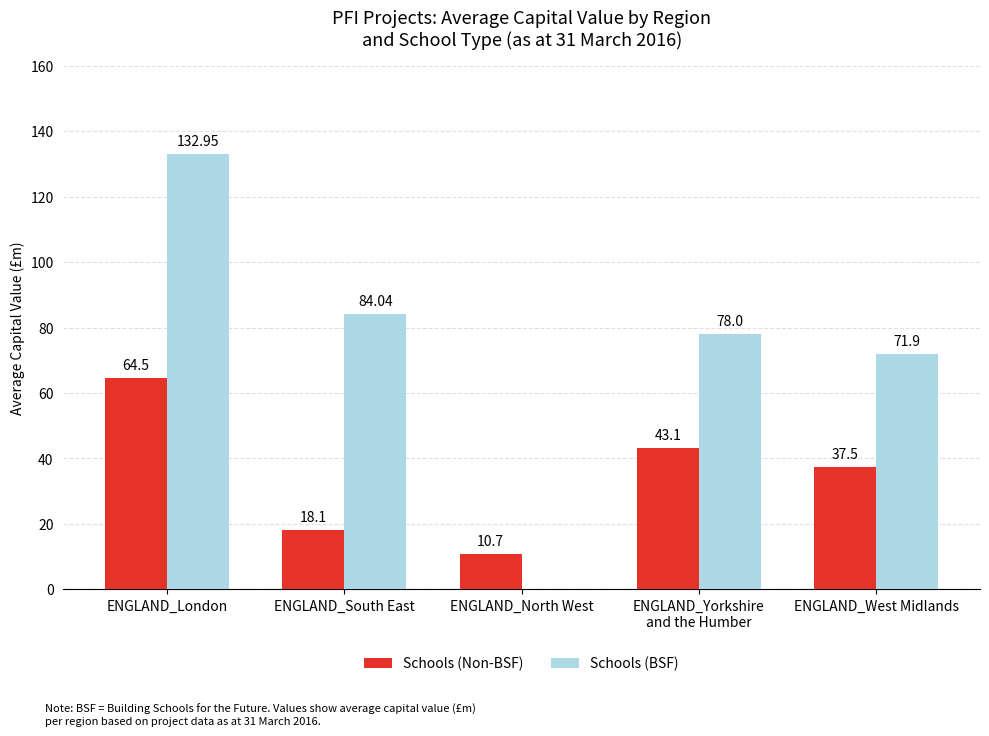

Where is Schools (Non-BSF) nearest to the value 37?

ENGLAND_West Midlands